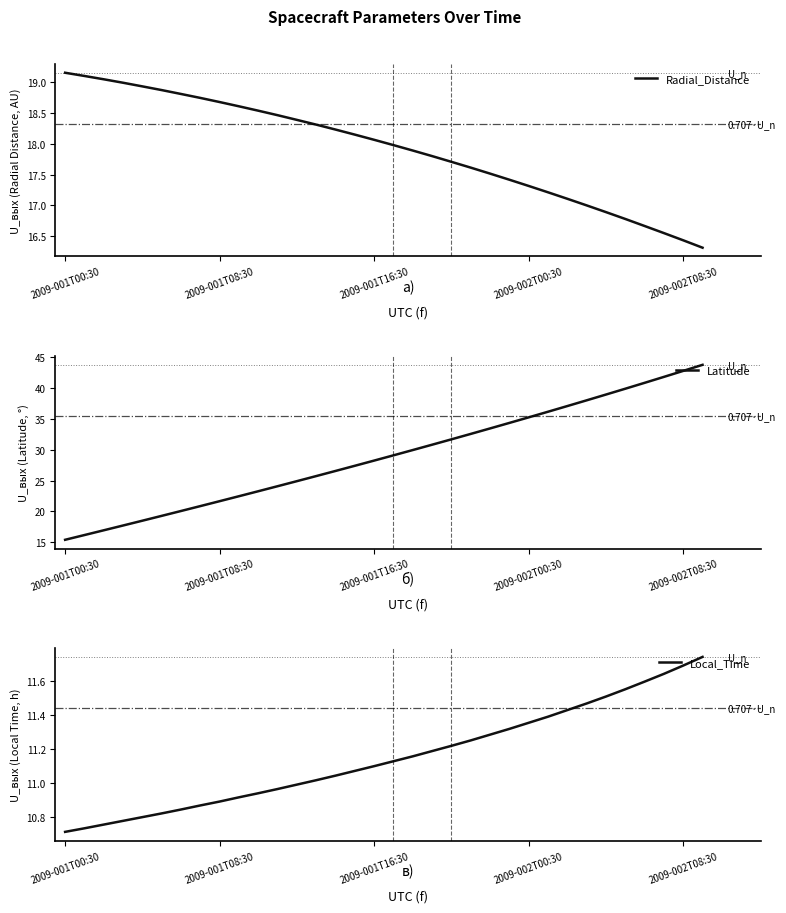

What are all the series names shown in the legend?

Radial_Distance, Latitude, Local_Time